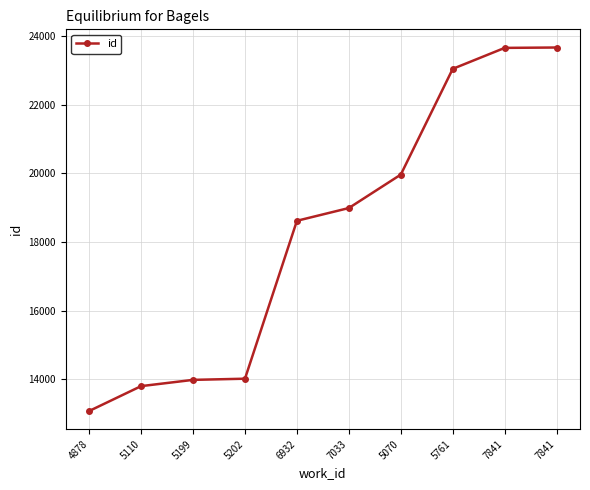

What is the label of the 3rd point from the left?

5199